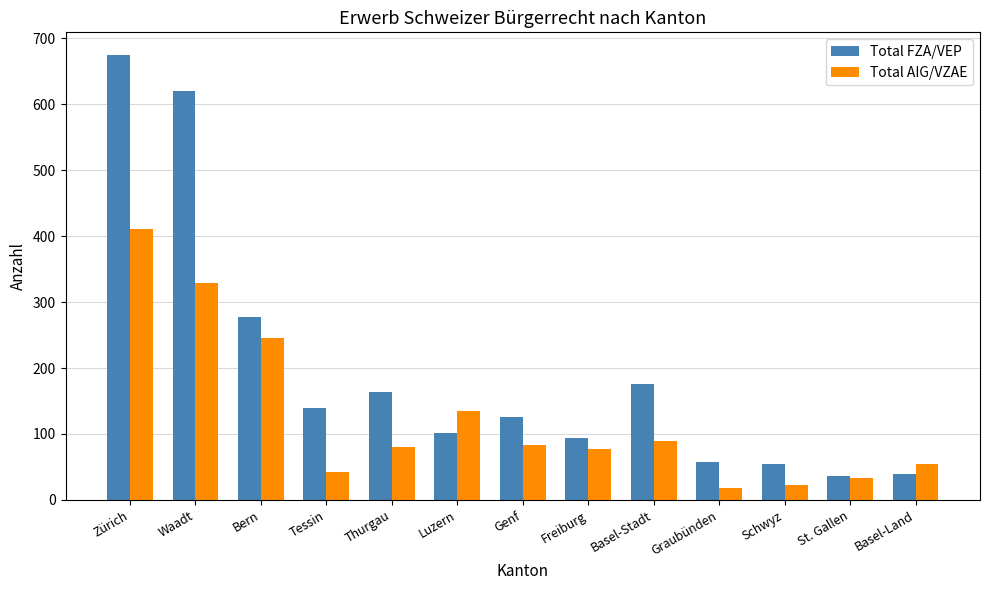

At which category is the sum across all series the highest?

Zürich